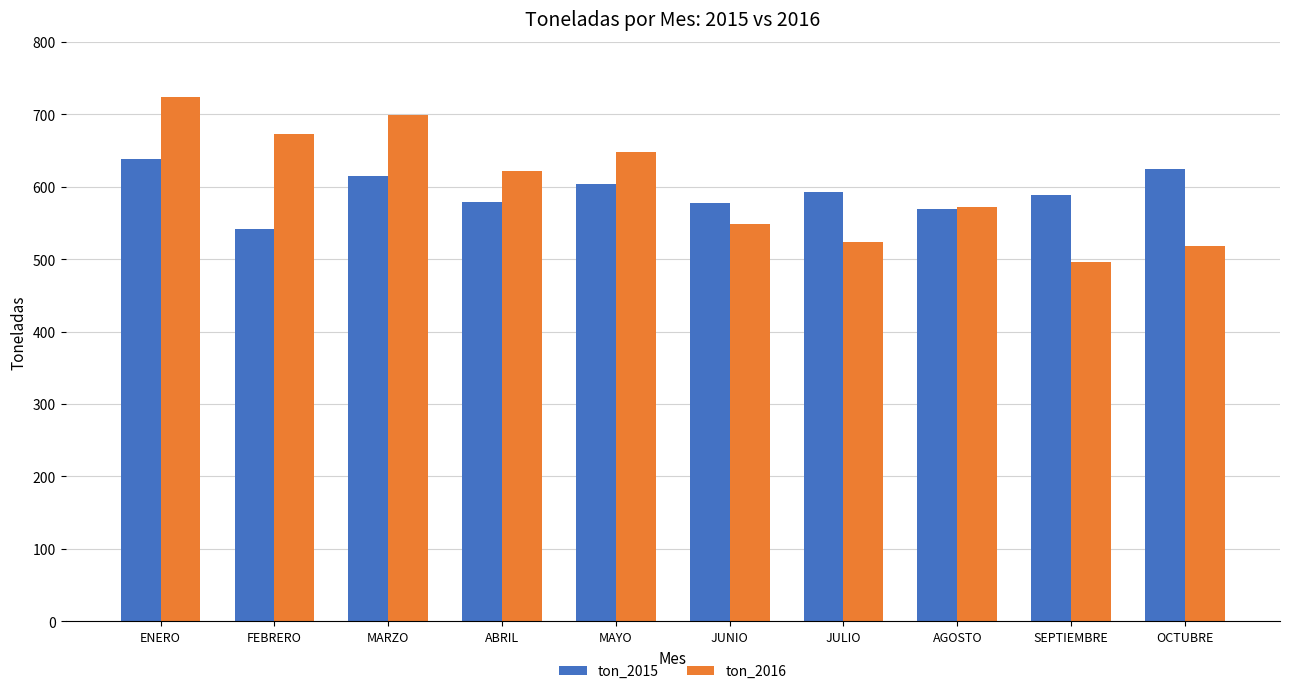

What position from the left is ABRIL?

4